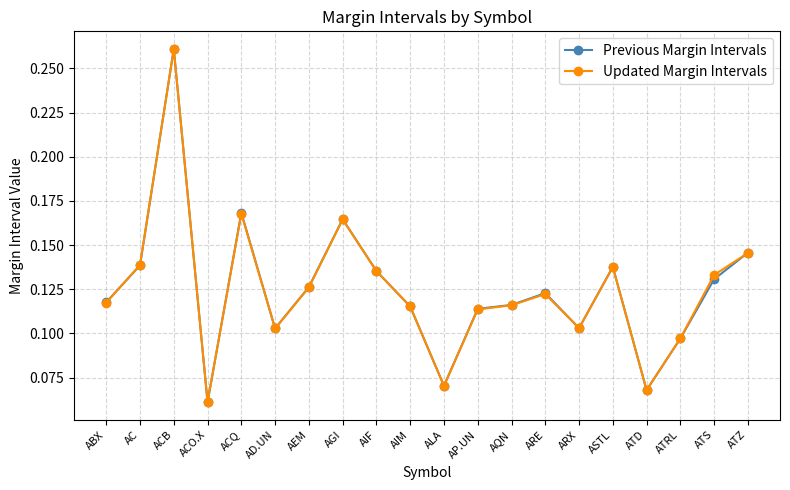

Between ACB and AGI, which series saw the biggest shift?

Updated Margin Intervals